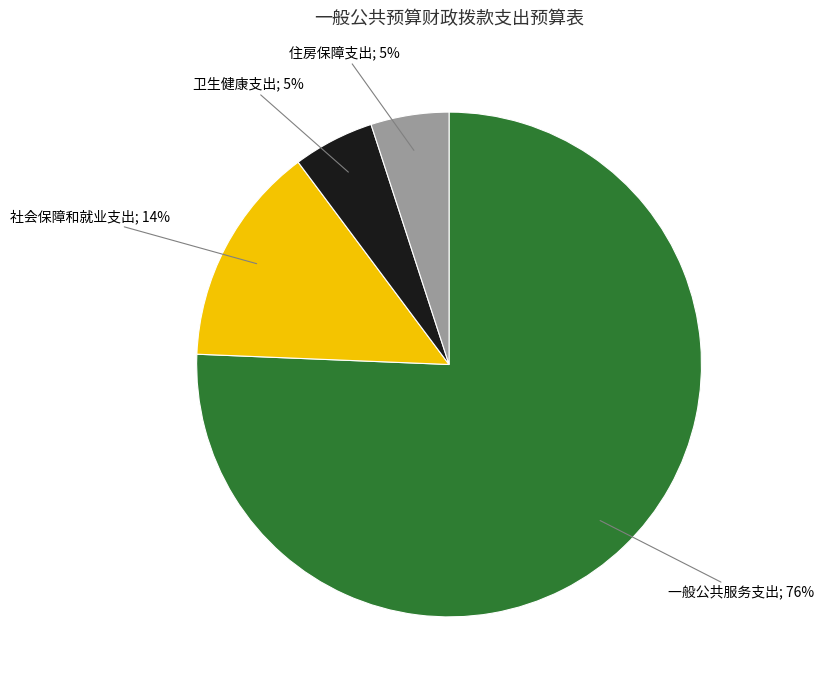

To the nearest percent, what is the difference between the largest and smallest slice percentages?

71%